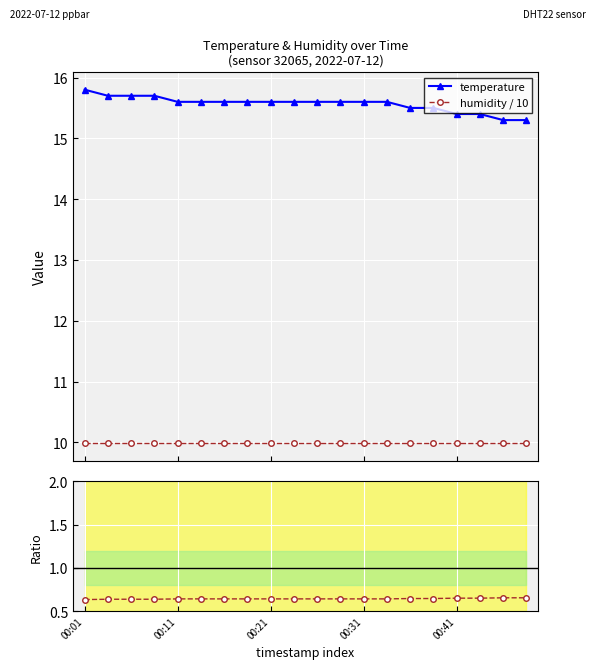

What is the highest value of the temperature series?

15.8